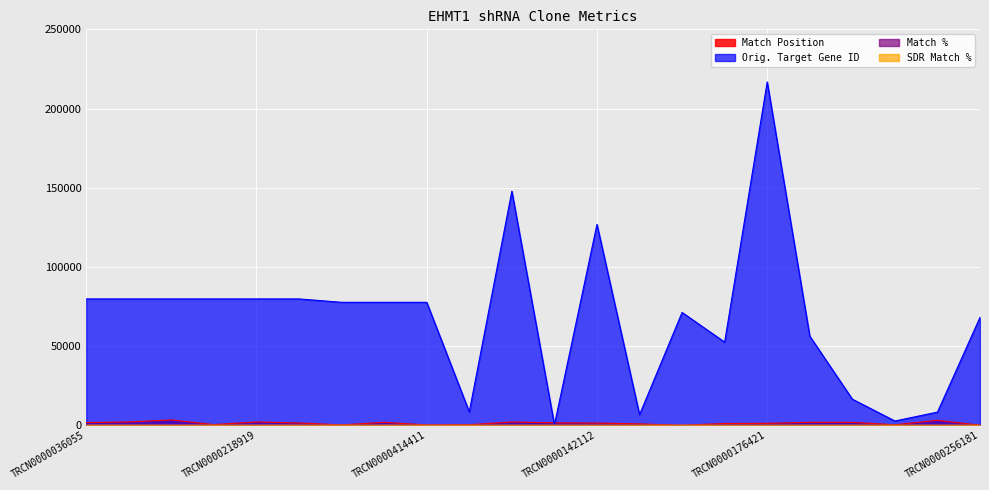

Which series changed the most between TRCN0000433423 and TRCN0000086069?

Match Position